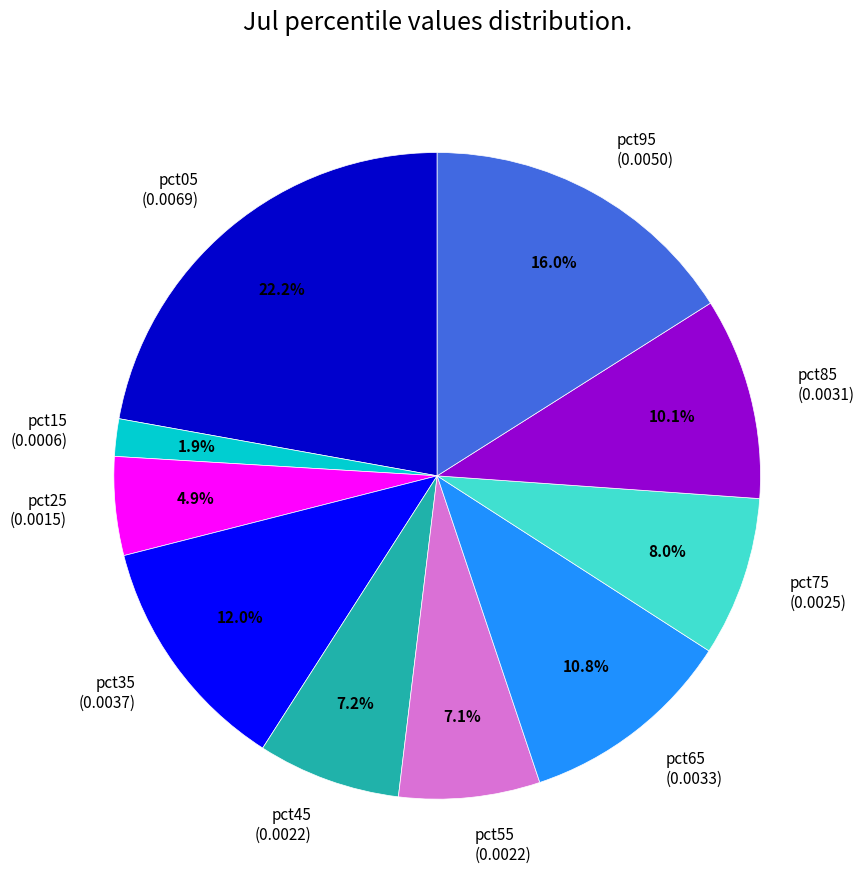

To the nearest percent, what is the average slice percentage?

10%